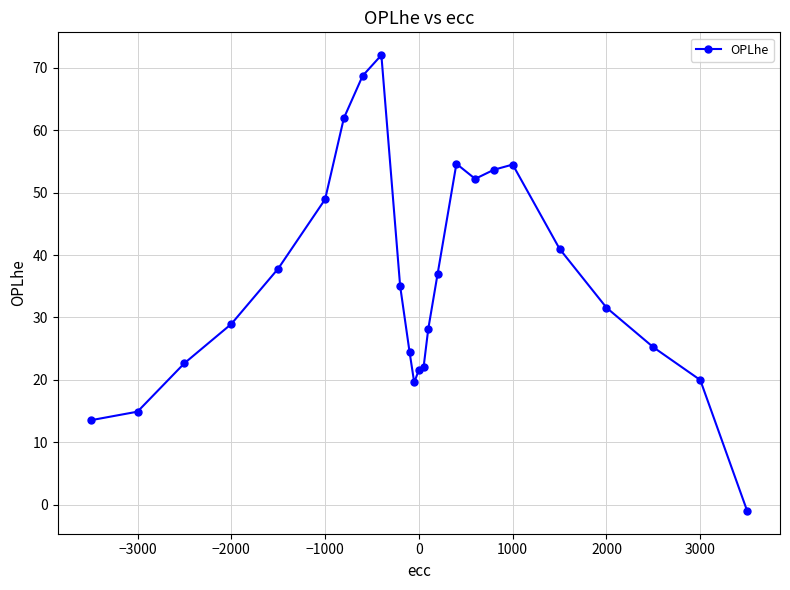

What is the sum of all values?

889.1